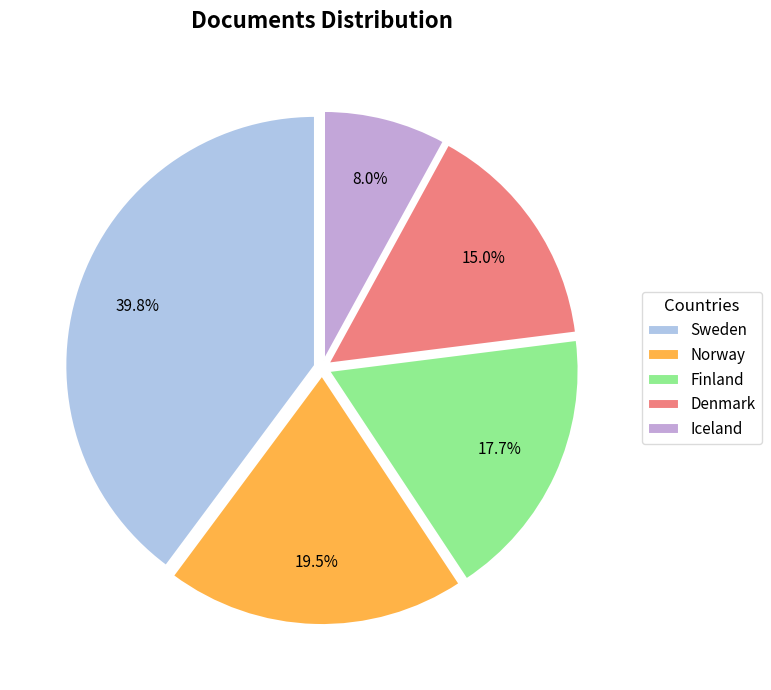

To the nearest percent, what percentage of the pie is Denmark?

15%